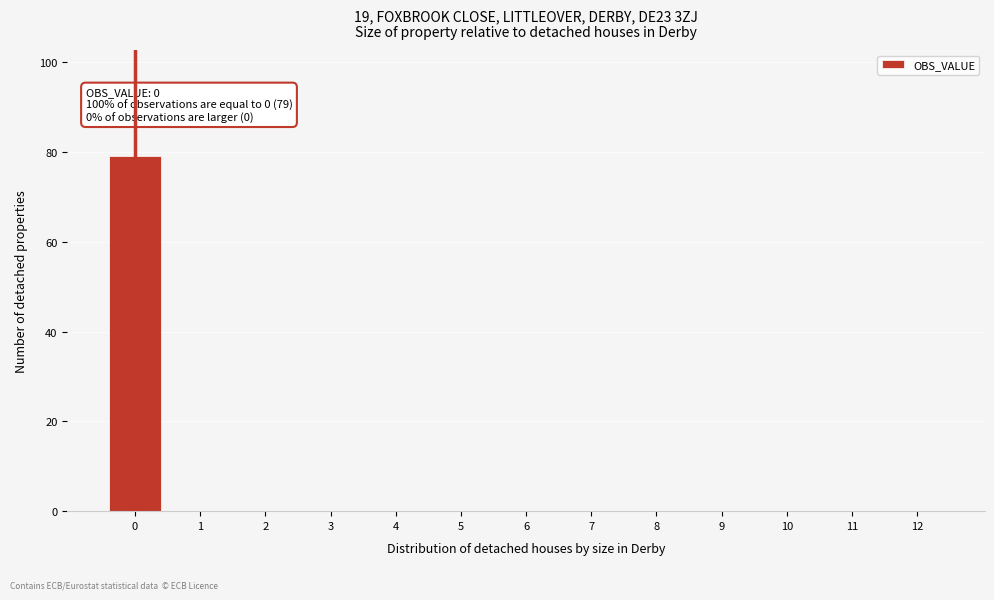

Reading left to right, list all the values displayed in this chart.

0=79	1=0	2=0	3=0	4=0	5=0	6=0	7=0	8=0	9=0	10=0	11=0	12=0